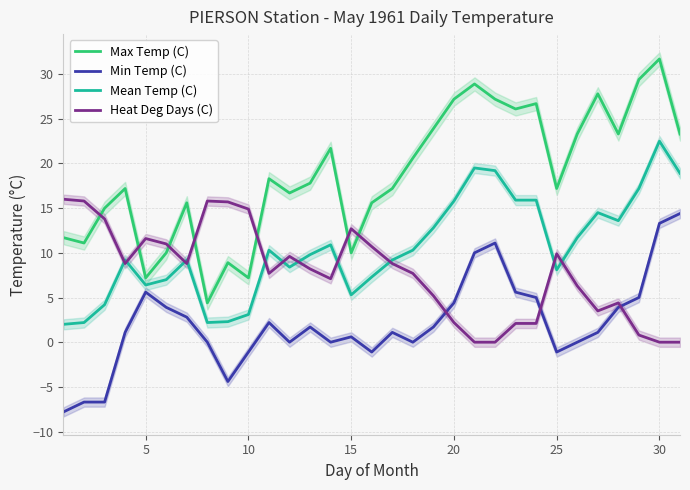

How many values in Min Temp (C) are below zero?

7